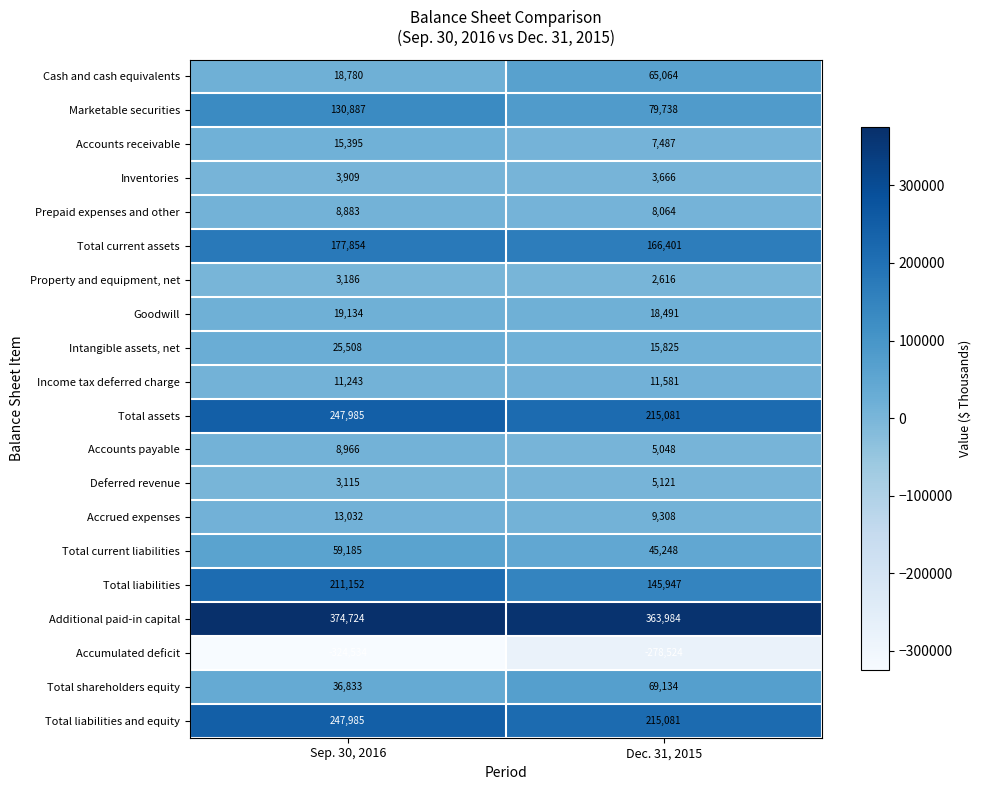

What is the average value of the Additional paid-in capital series?

369354